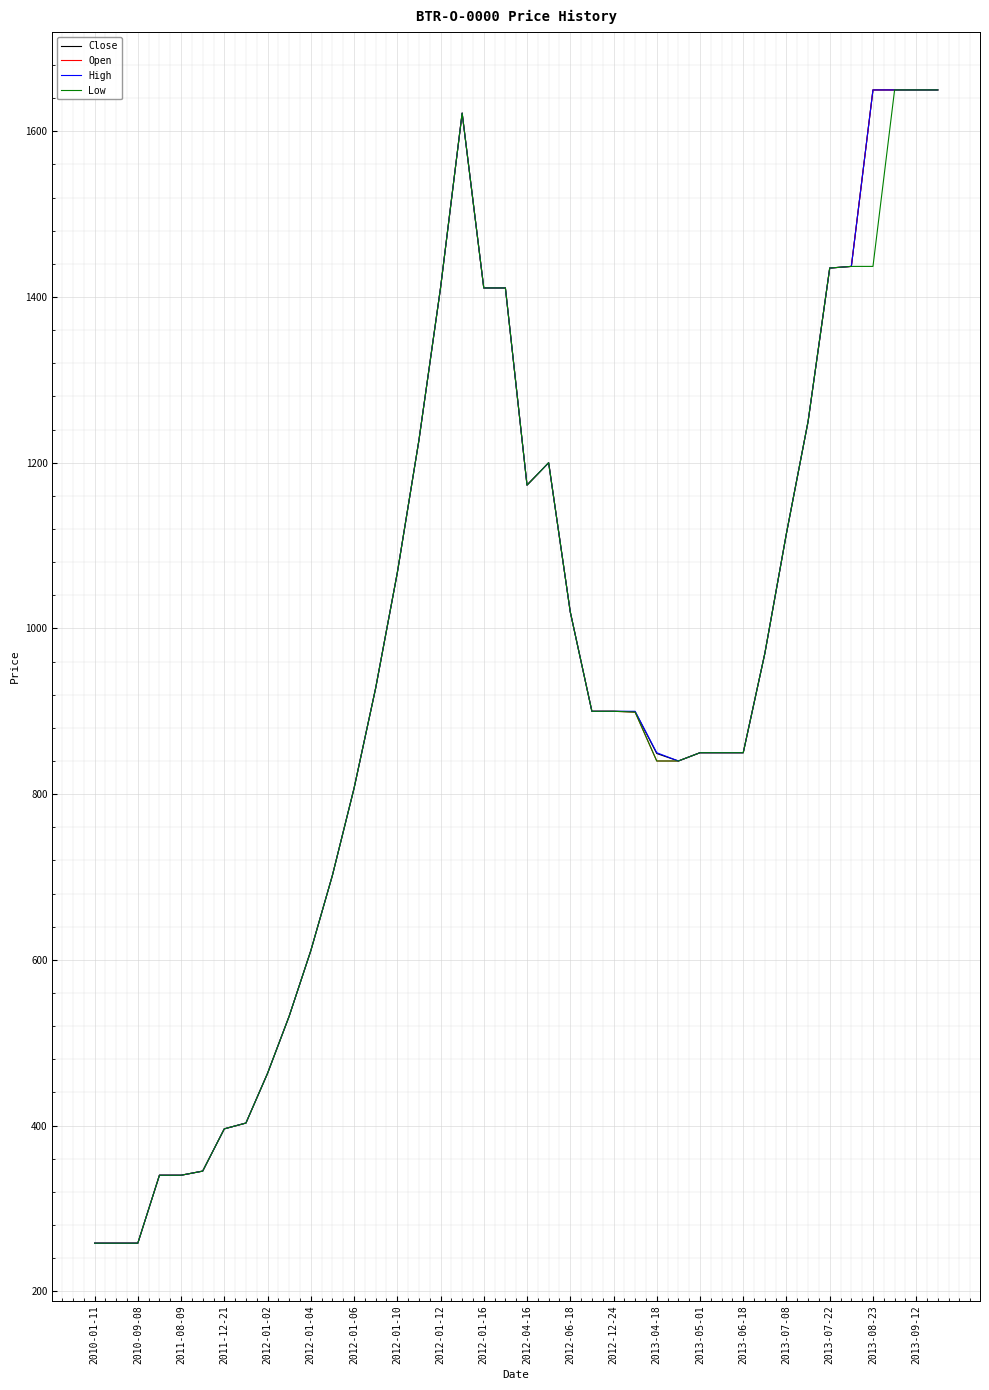

What is the maximum value shown in the chart?

1650.0